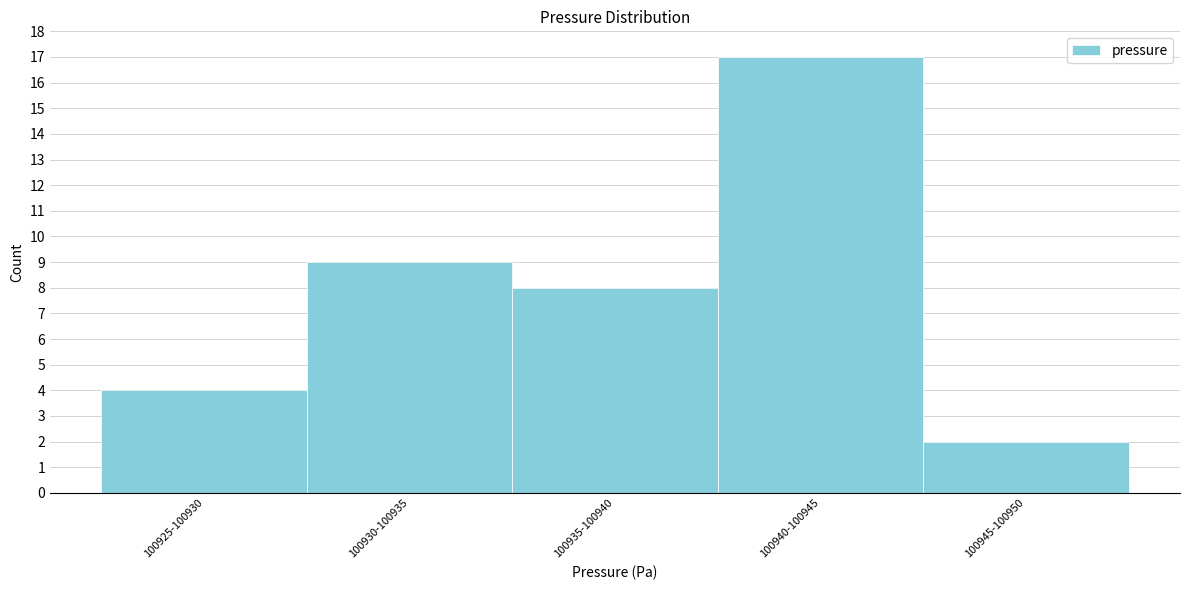

Reading right to left, what are all the values shown in this chart?

2	17	8	9	4